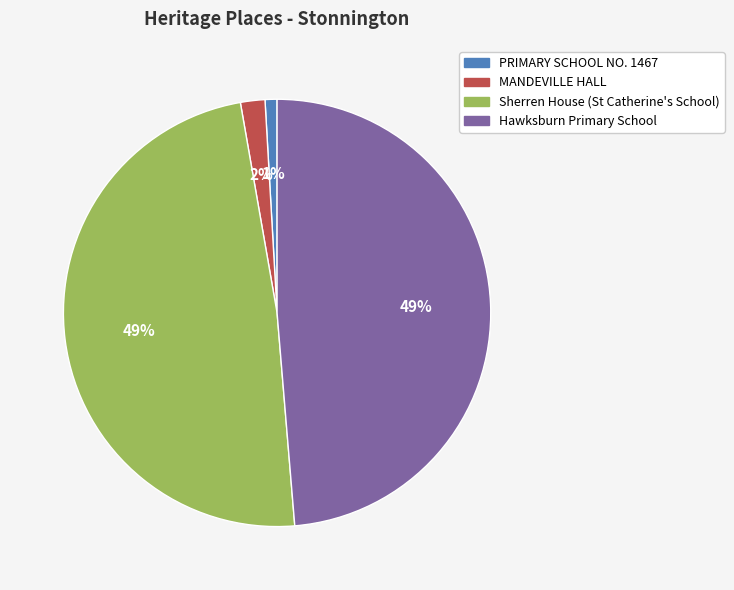

Which has a higher value, PRIMARY SCHOOL NO. 1467 or Sherren House (St Catherine's School)?

Sherren House (St Catherine's School)